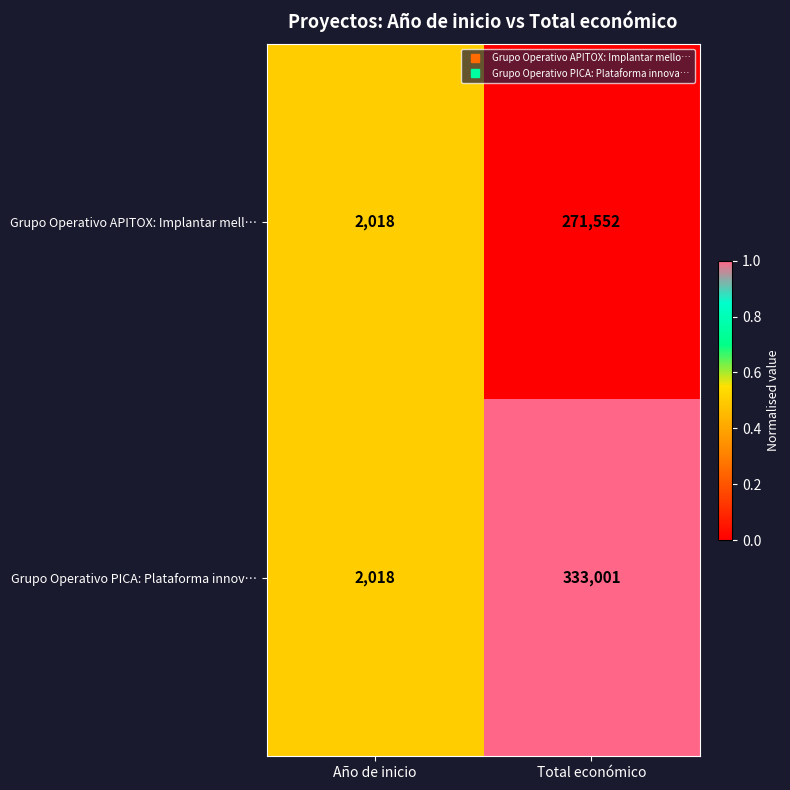

True or false: Grupo Operativo APITOX: Implantar mell… has a value of 271552 at Total económico.

True